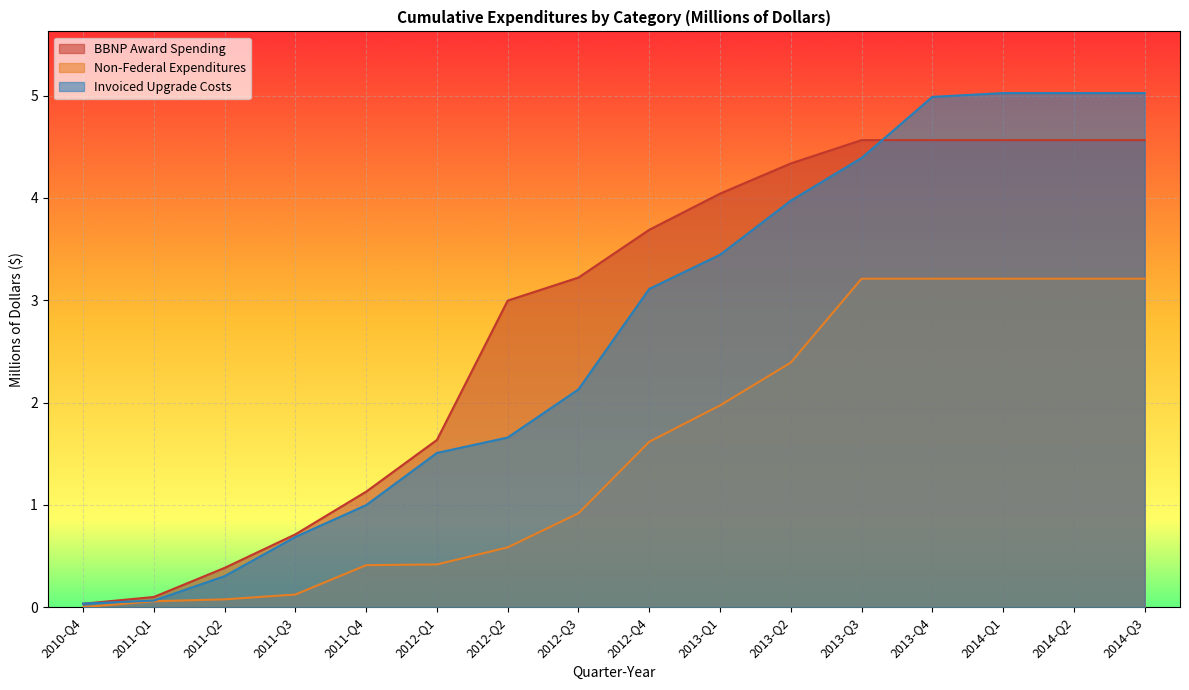

Between 2014-Q2 and 2011-Q3, which is larger?

2014-Q2